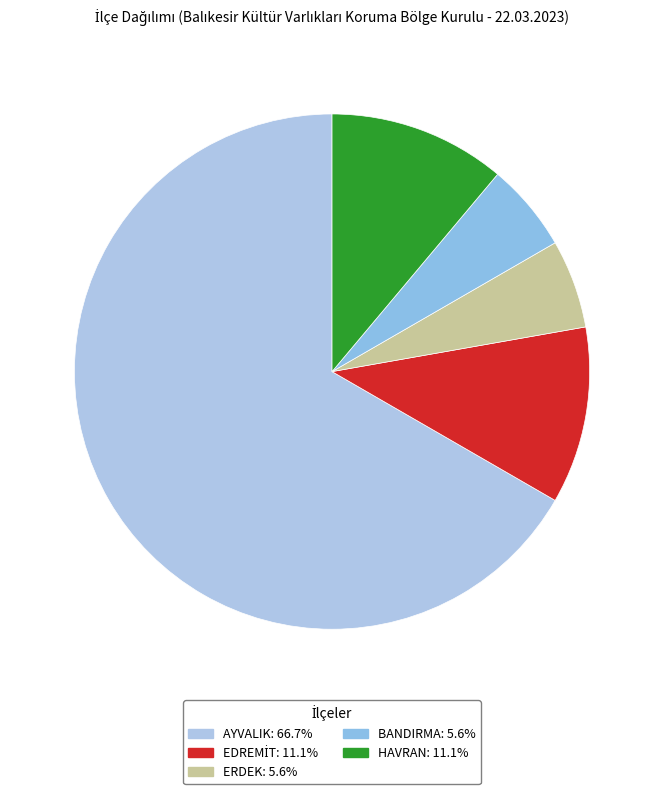

What is the largest slice in the pie chart?

AYVALIK